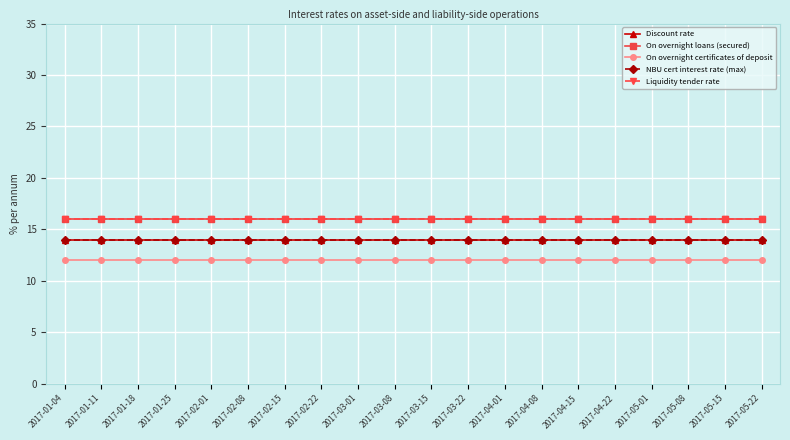

What is the maximum value for Liquidity tender rate?

16